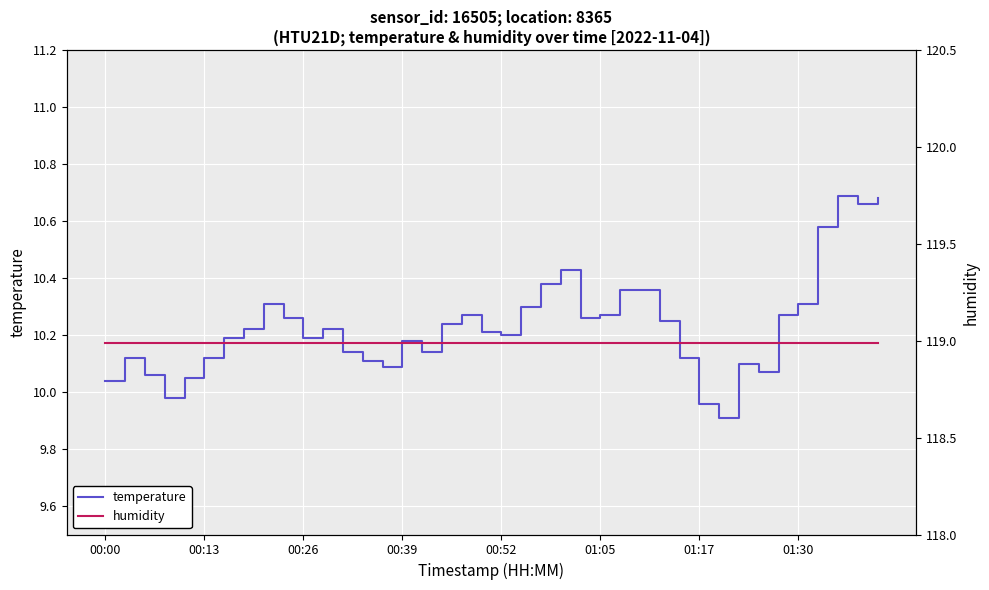

True or false: temperature has more than 1 points higher than both neighbors.

True